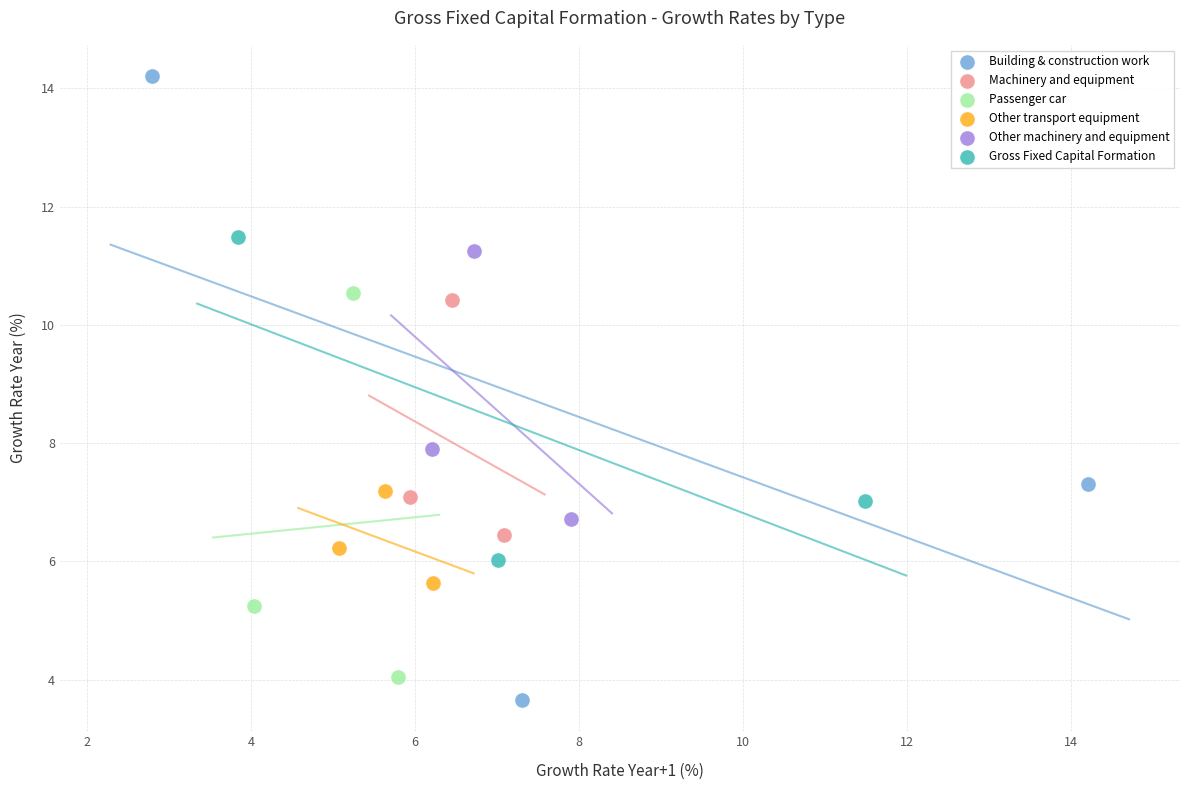

What are all the series names shown in the legend?

Building & construction work, Machinery and equipment, Passenger car, Other transport equipment, Other machinery and equipment, Gross Fixed Capital Formation